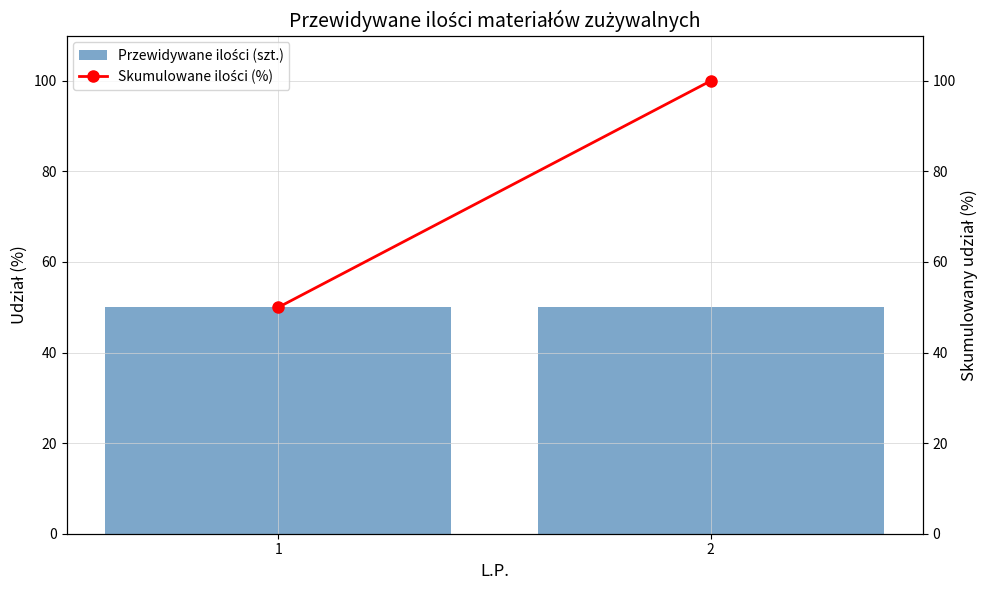

What is the greatest value displayed?

100